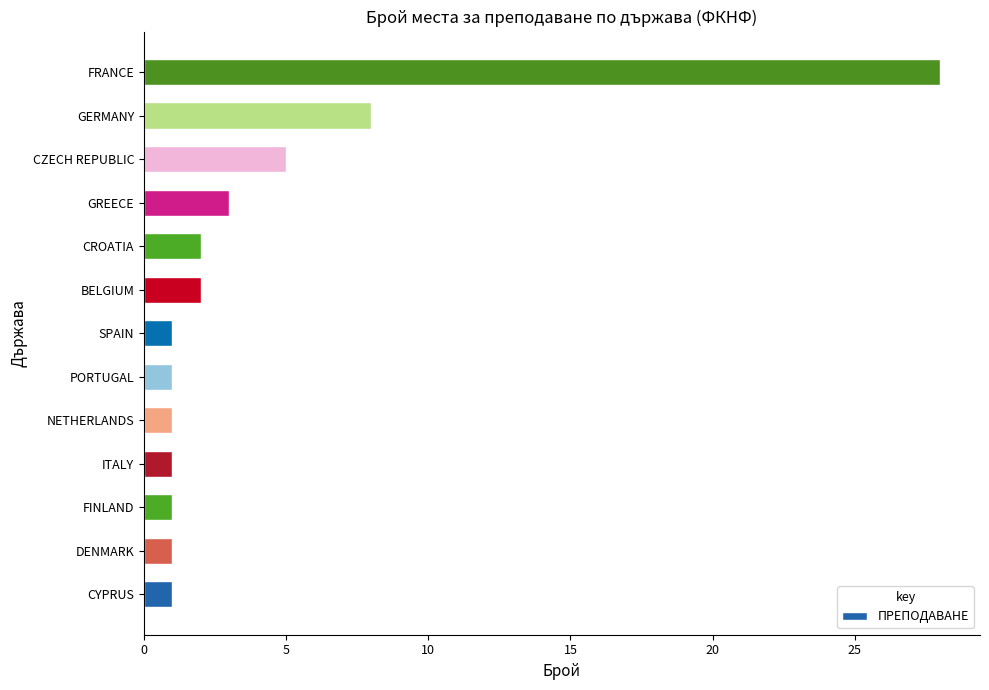

The chart shows a value of 14 at GERMANY. True or false?

False